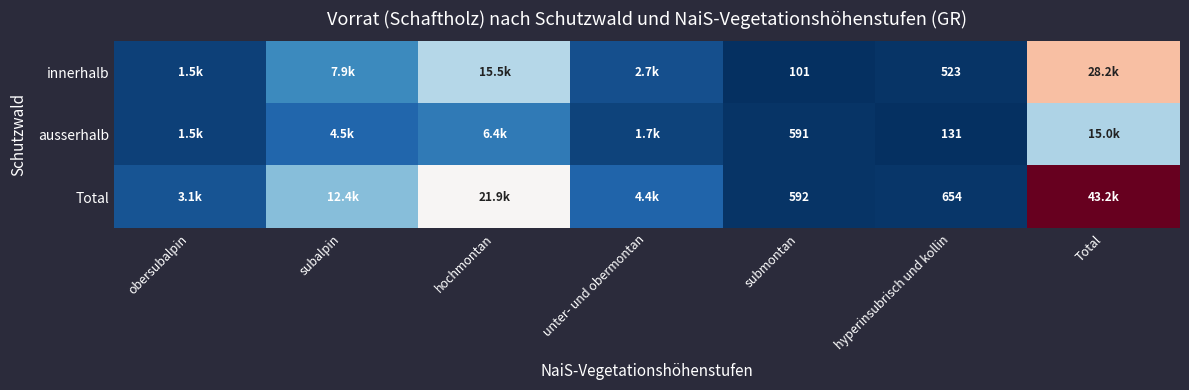

The value of innerhalb at hyperinsubrisch und kollin is 523. True or false?

True